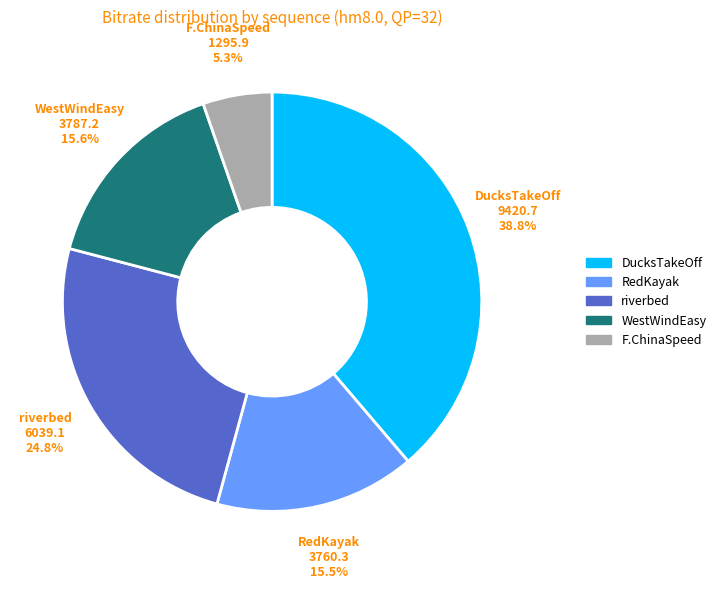

What is the ratio of the value at RedKayak to the value at DucksTakeOff?

0.4